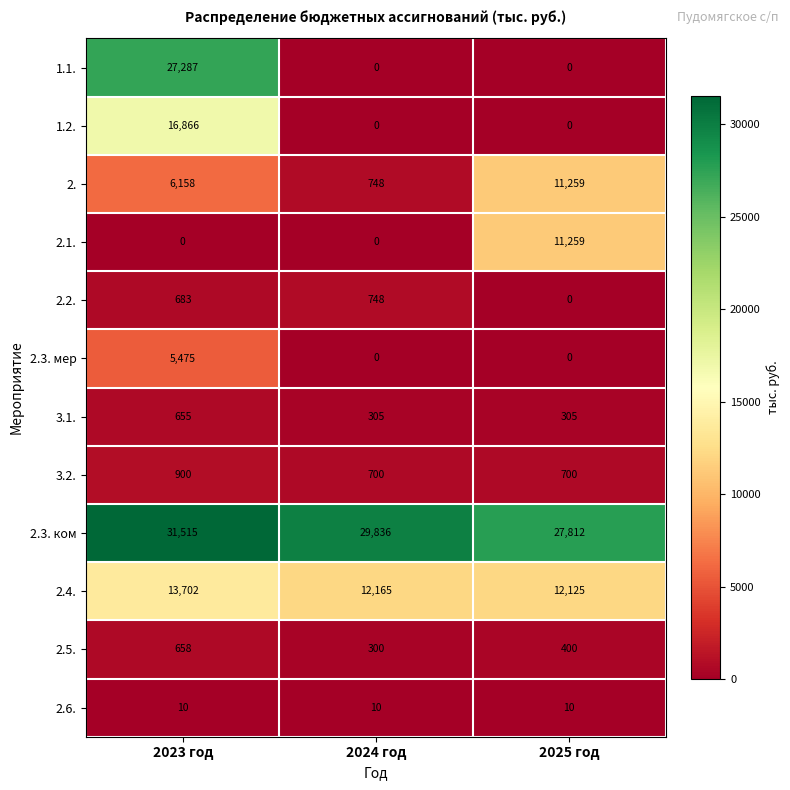

Where is 2.2. nearest to the value 374?

2023 год